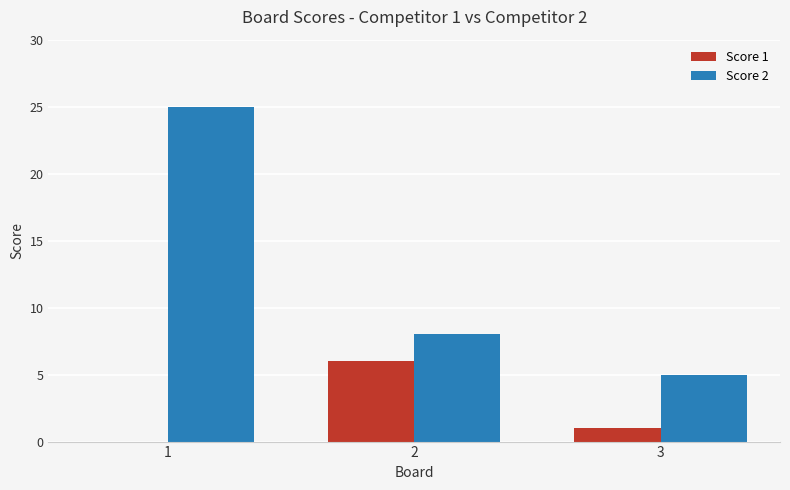

Which series changed the most between 1 and 3?

Score 2